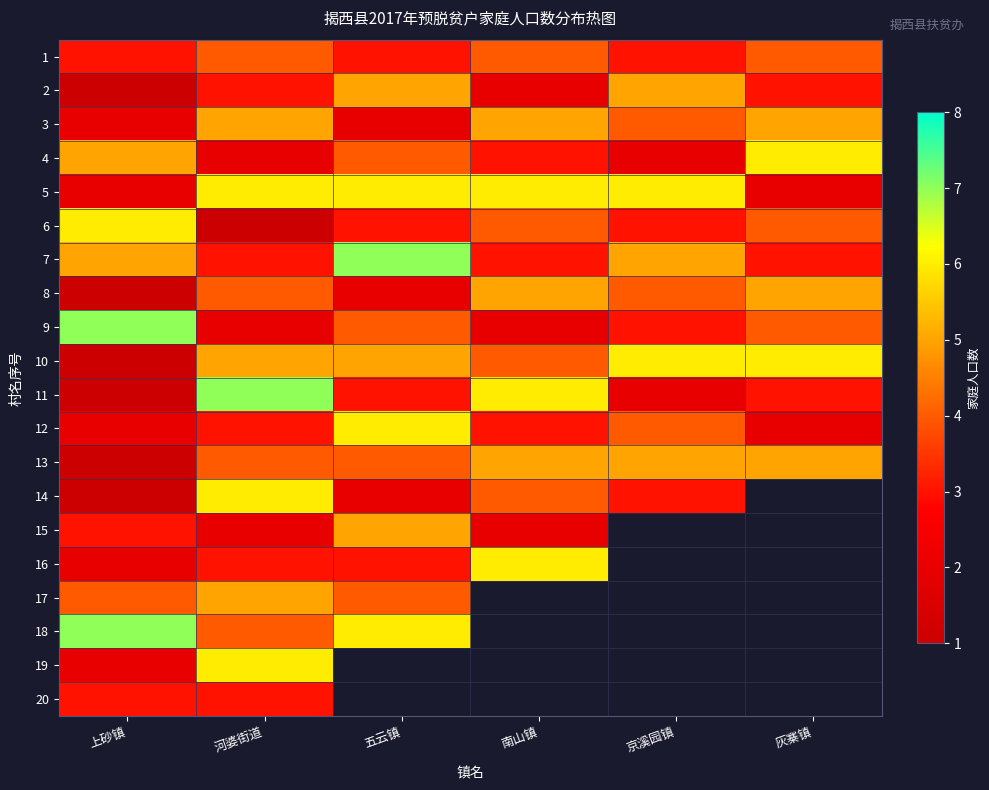

What is the average value of the 12 series?

3.3